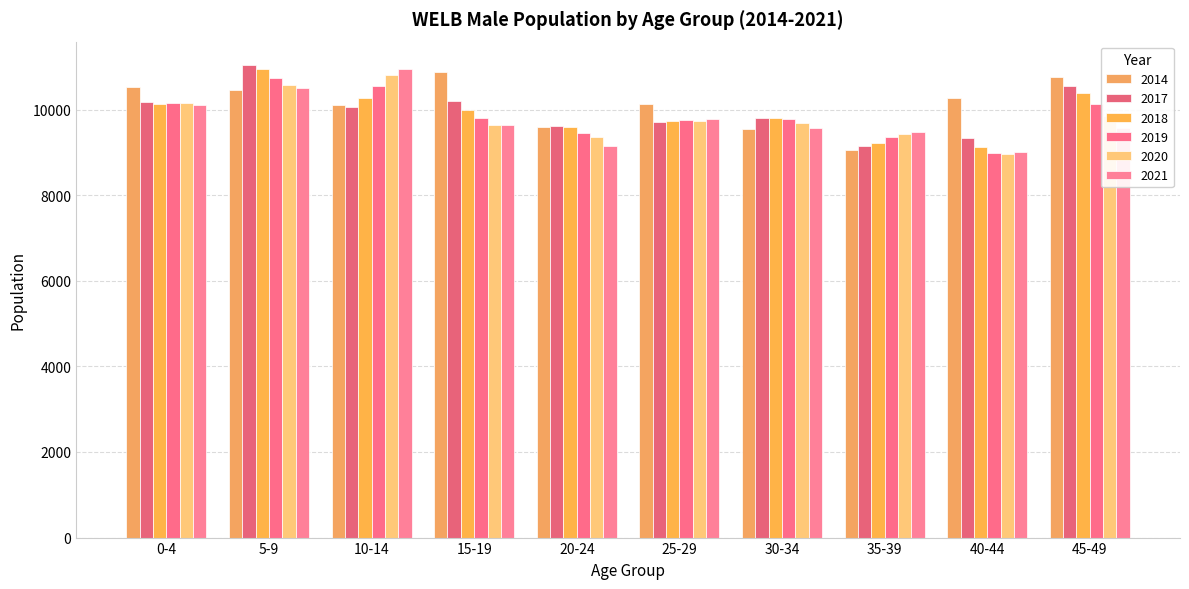

Which series has the largest total across all categories?

2014